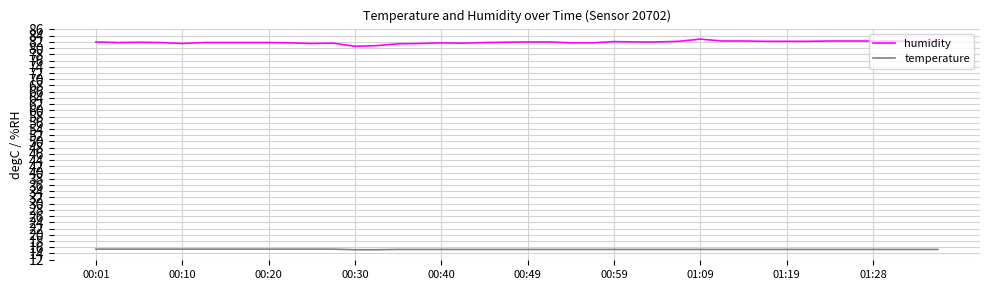

True or false: humidity and temperature intersect in this chart.

False